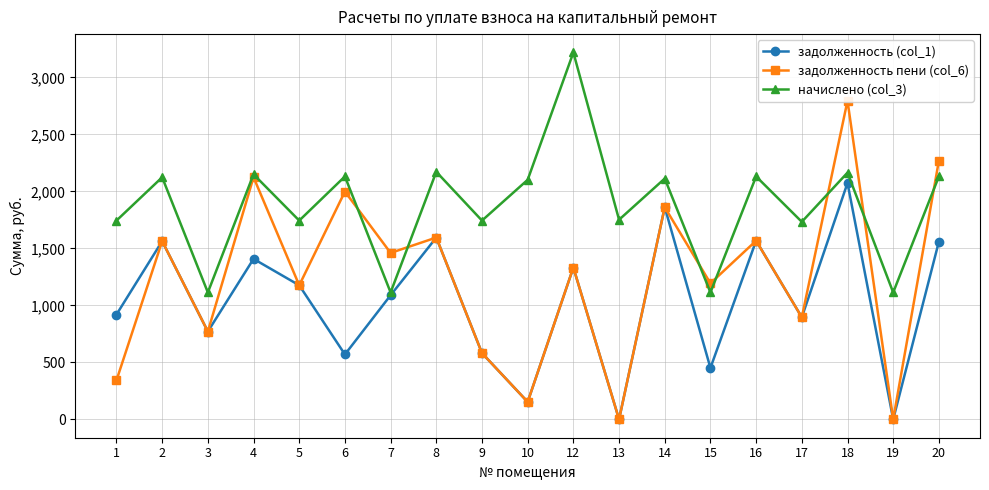

Which has a higher value, 17 or 2?

2